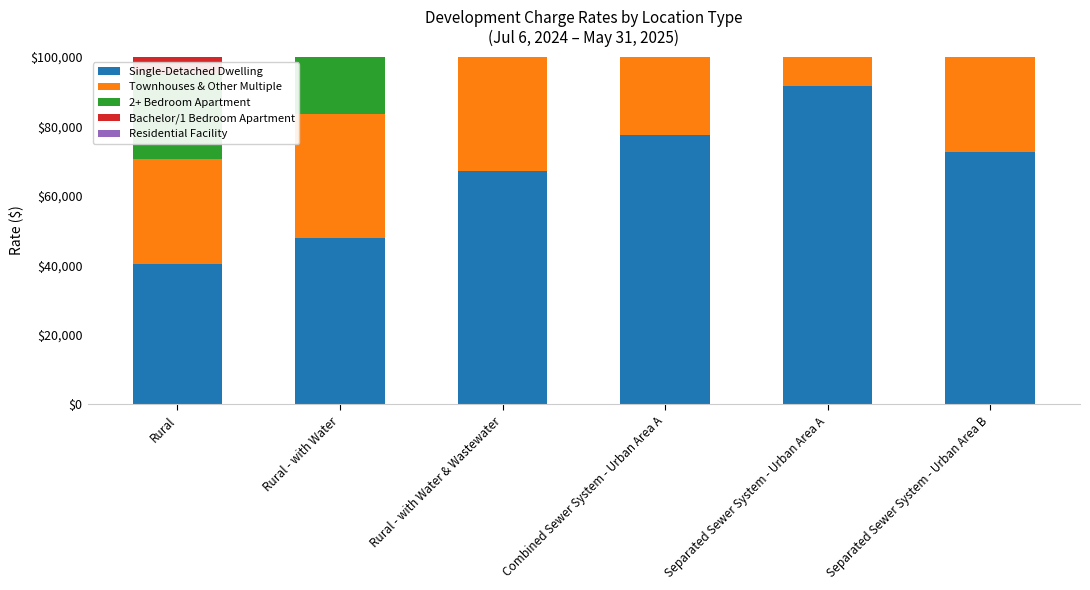

At which label does Residential Facility reach its peak?

Separated Sewer System - Urban Area A